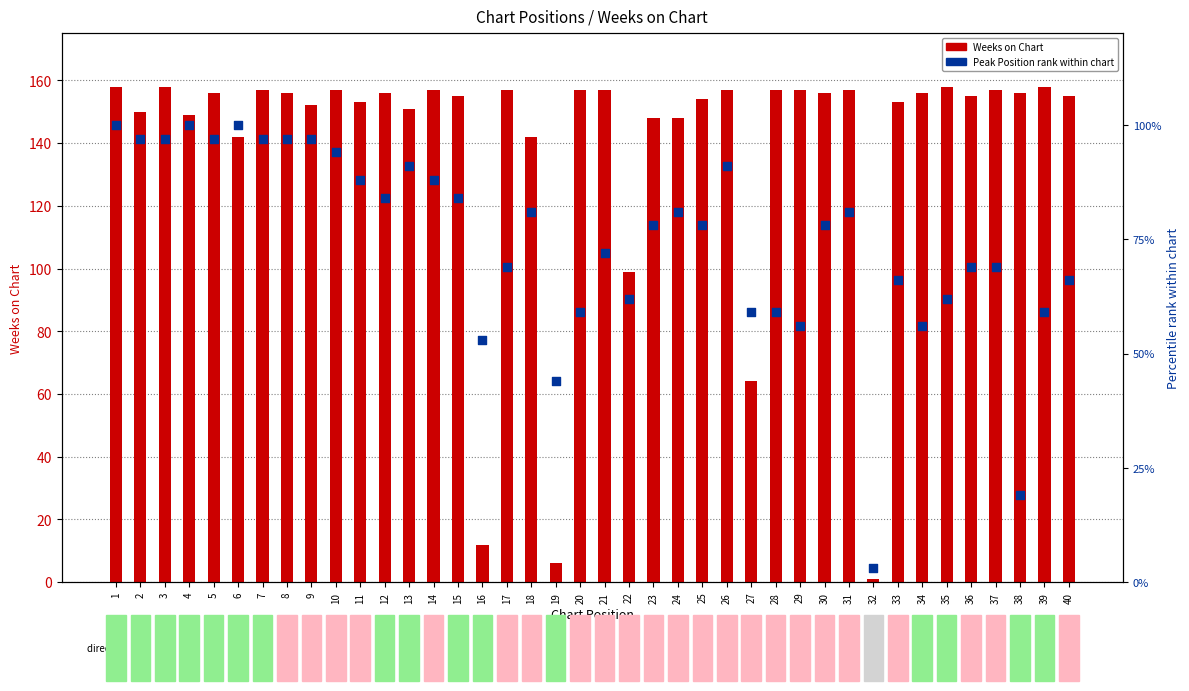

Which series reaches the maximum Y coordinate?

Weeks on Chart